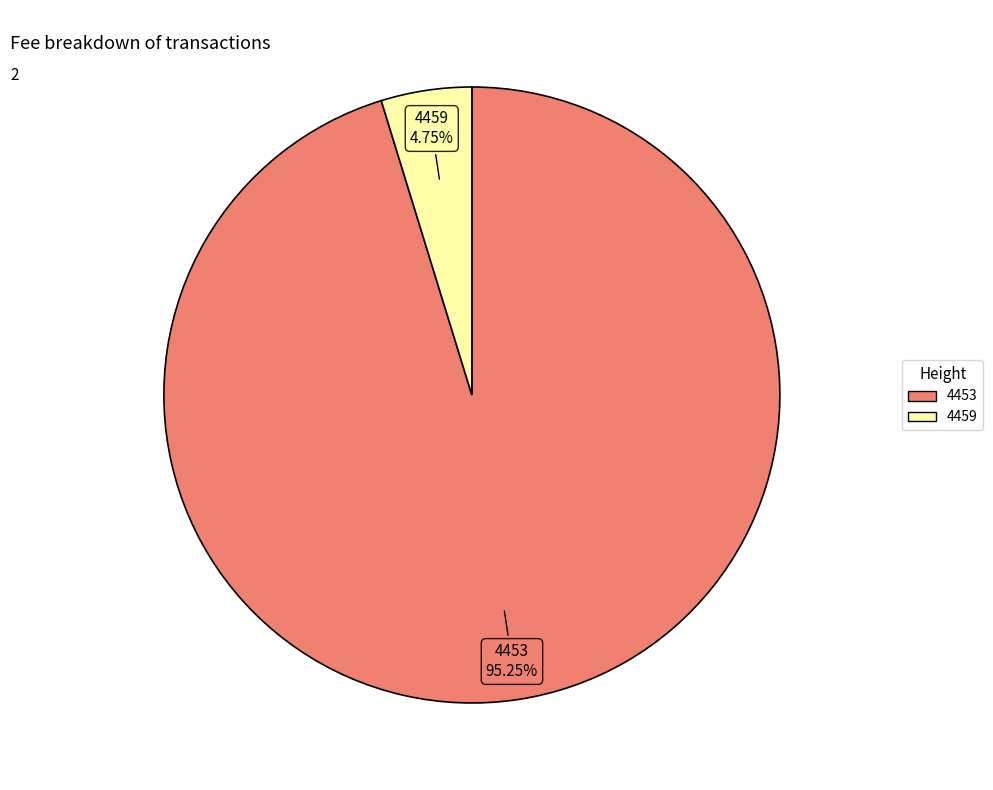

Combined, do 4453 and 4459 account for over 50%?

Yes